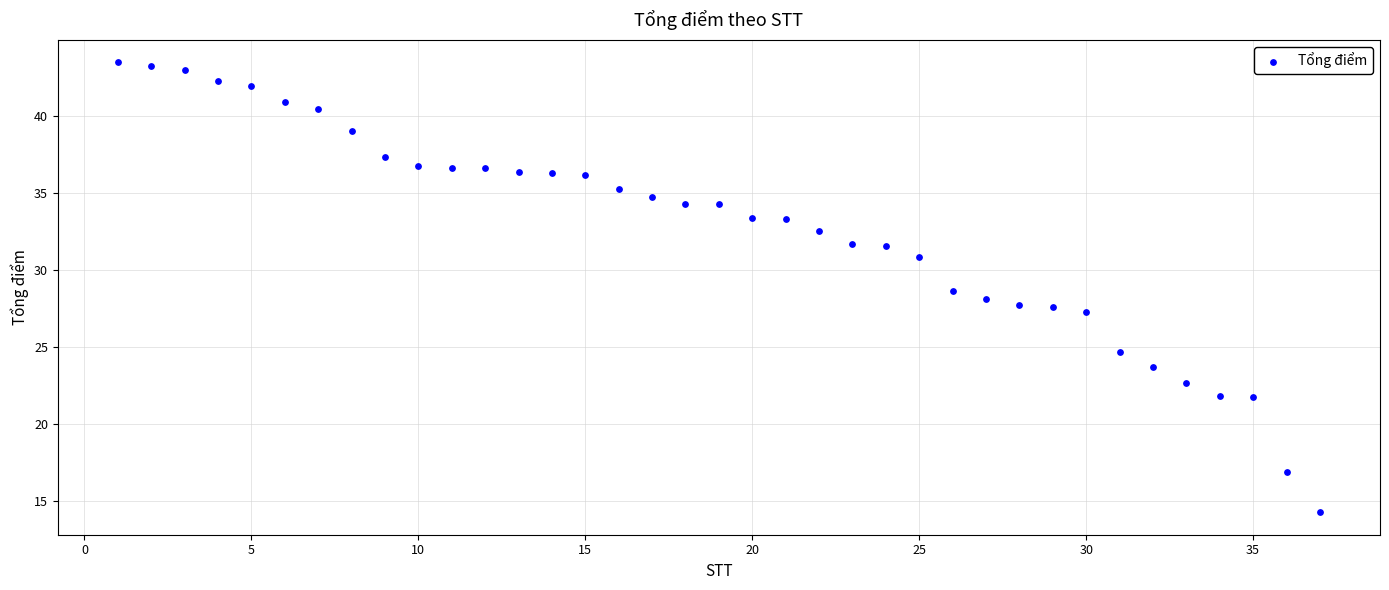

What is the range of X values (max minus min)?

36.0